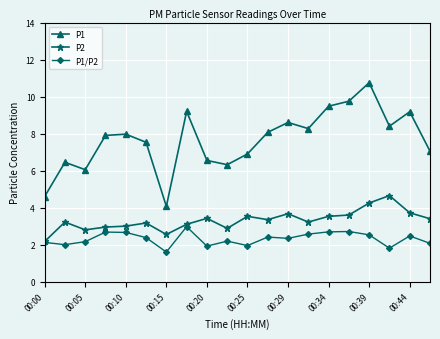

How many interior local peaks does the P1 series have?

6